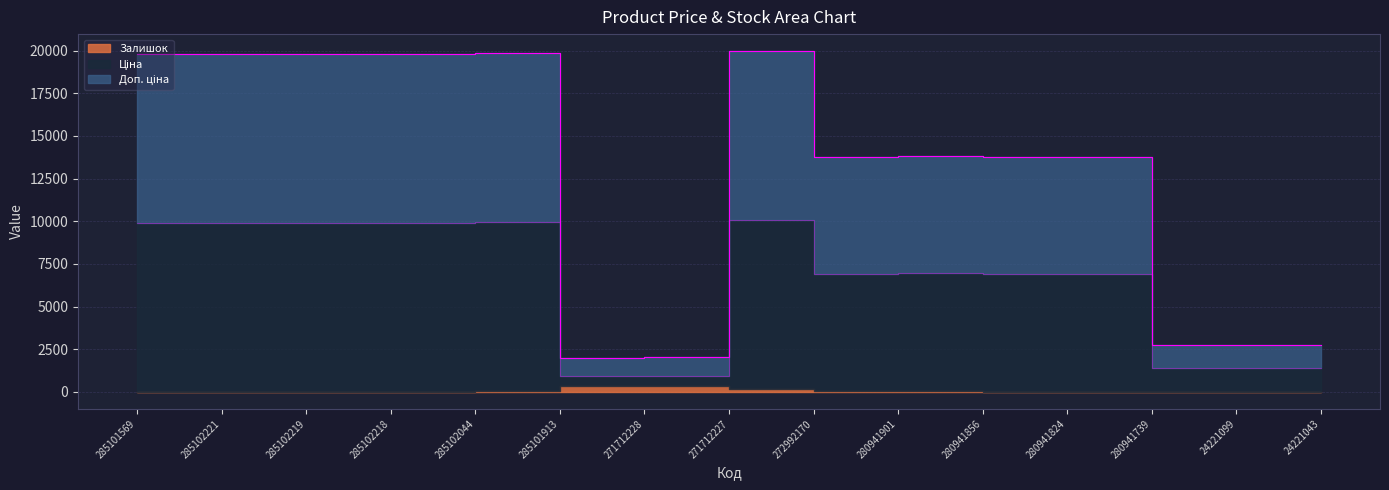

What is the difference between the Доп. ціна values at 280941901 and 280941824?

15.0